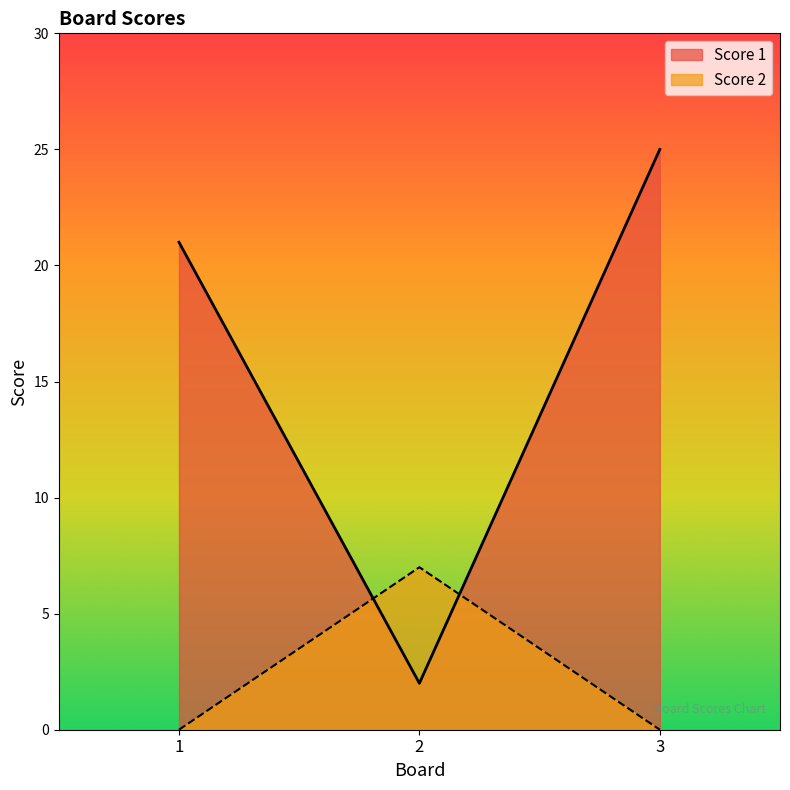

Is the value of Score 2 at 1 greater than the value of Score 1 at 2?

No